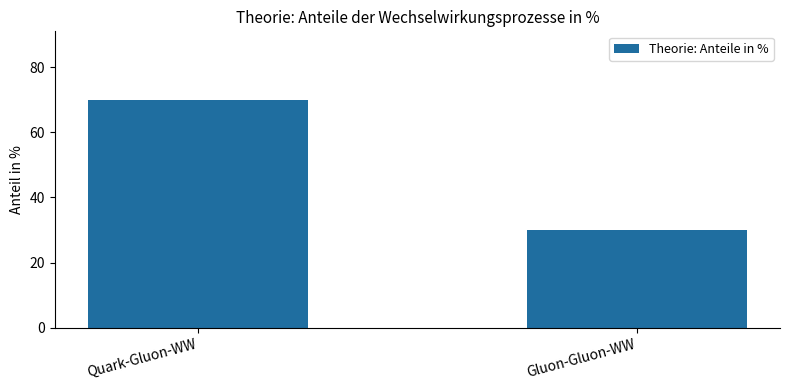

Is it true that the value at Gluon-Gluon-WW is 30?

True